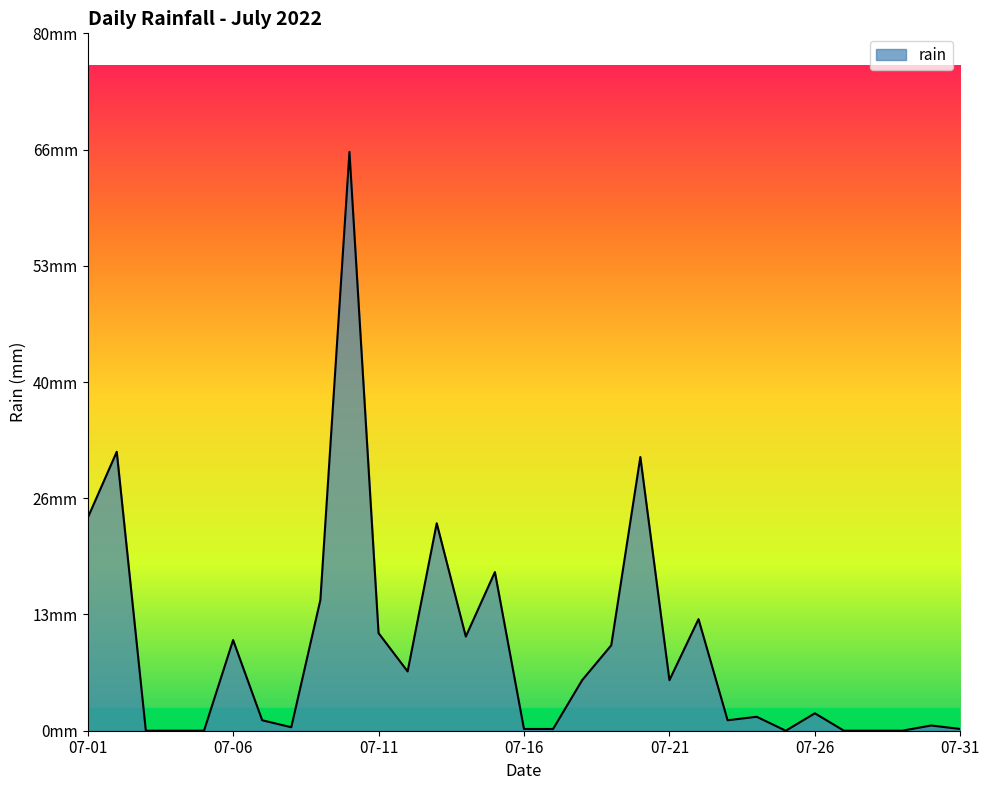

Does the chart have visible grid lines?

No